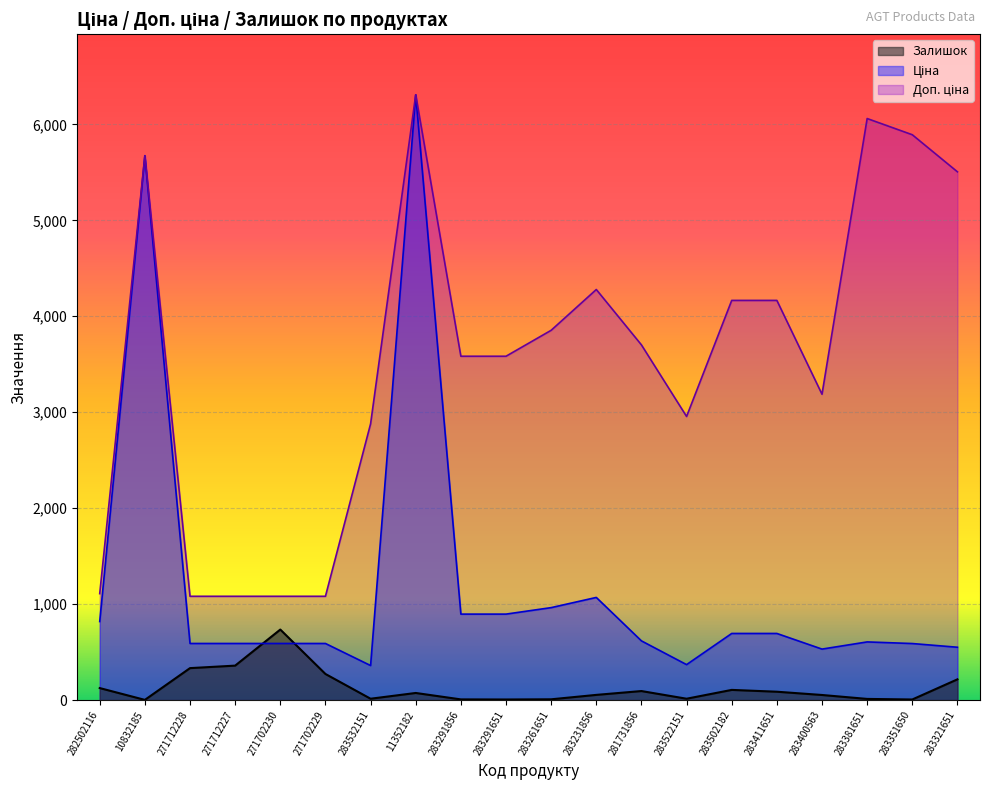

How many lines are shown in the chart?

3